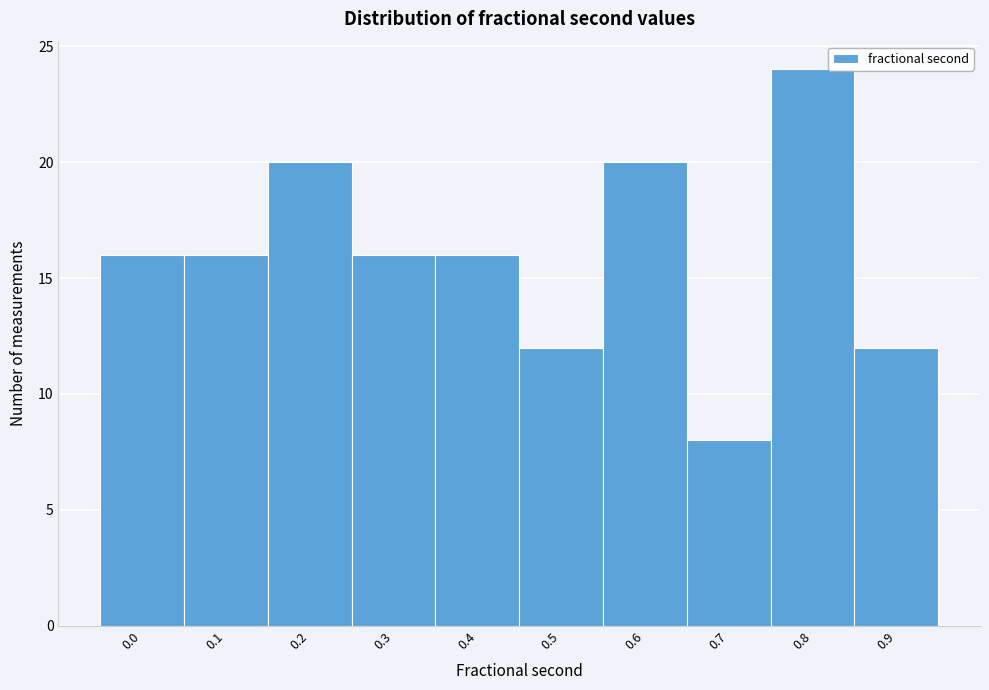

Reading left to right, list all the values displayed in this chart.

0.0=16	0.1=16	0.2=20	0.3=16	0.4=16	0.5=12	0.6=20	0.7=8	0.8=24	0.9=12